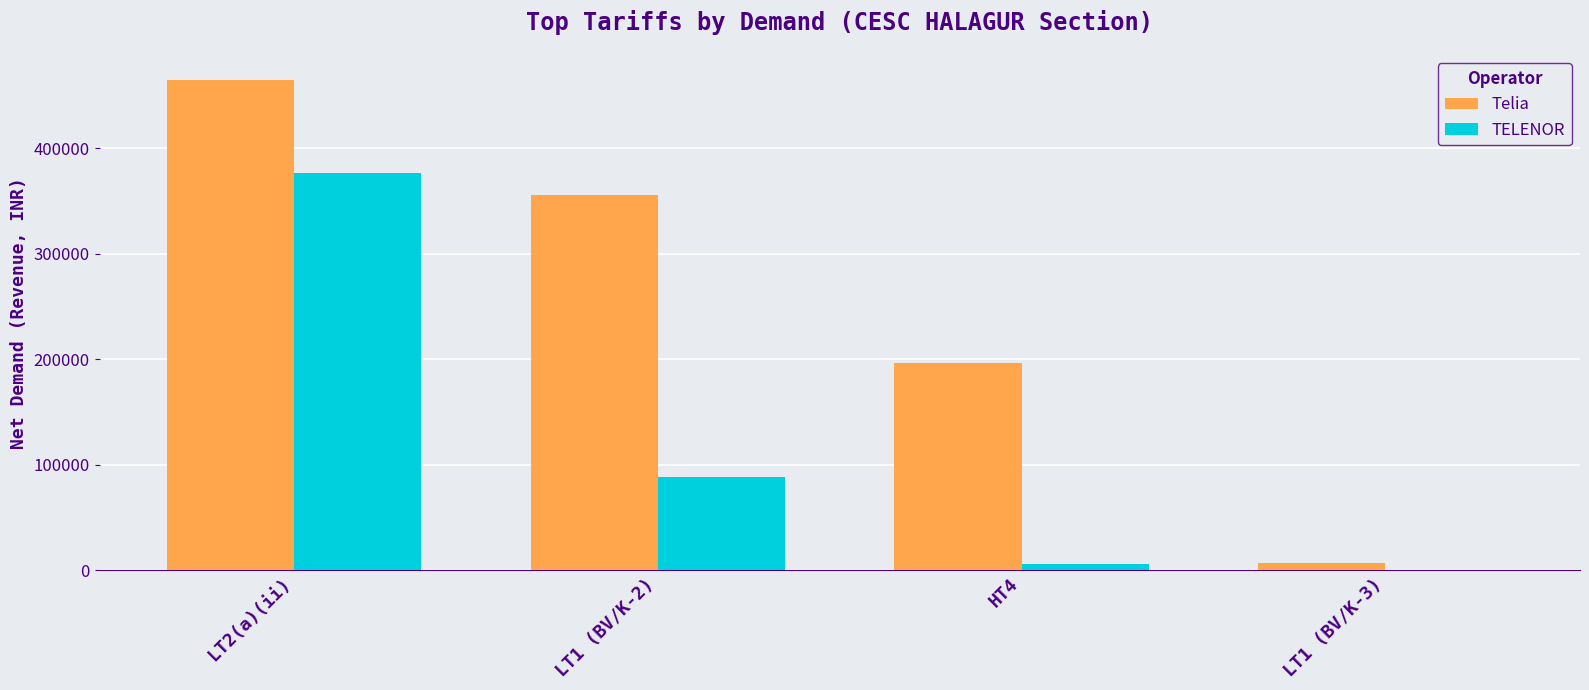

Where is TELENOR nearest to the value 188412?

LT1 (BV/K-2)